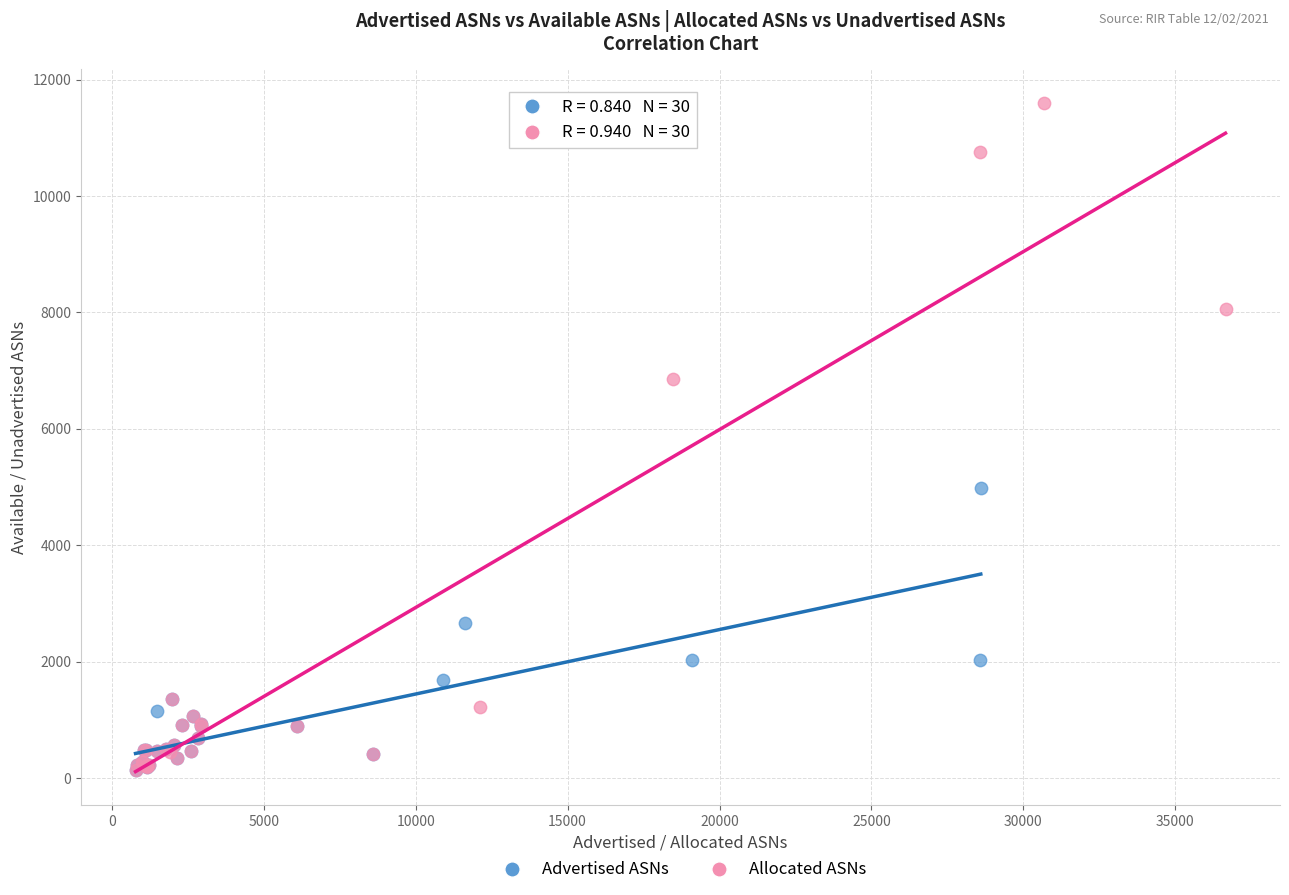

Which series contains the highest Y value?

Allocated ASNs